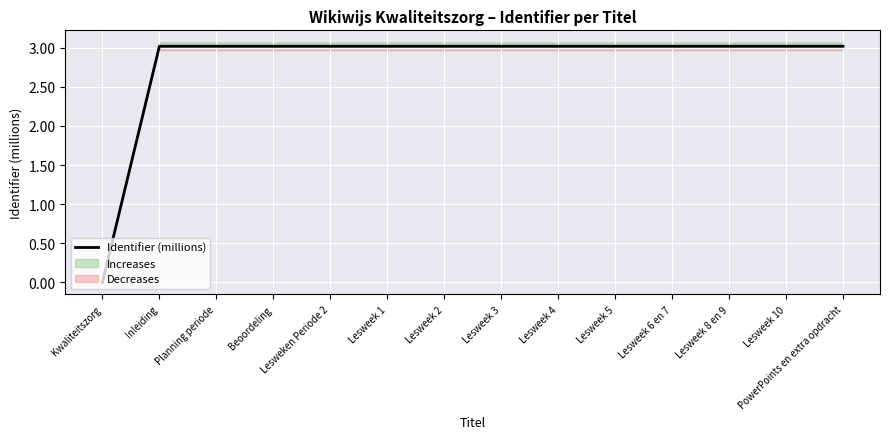

Read the value at Beoordeling.

3.0